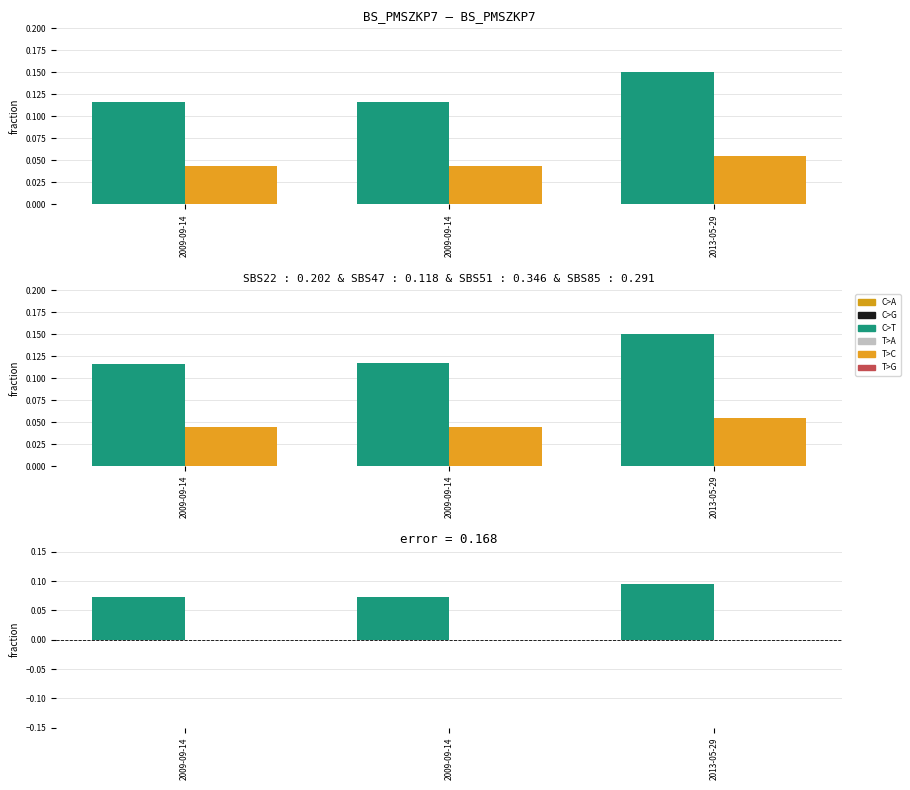

The id - work_id series shows 0.0 at 2009-09-14. True or false?

False